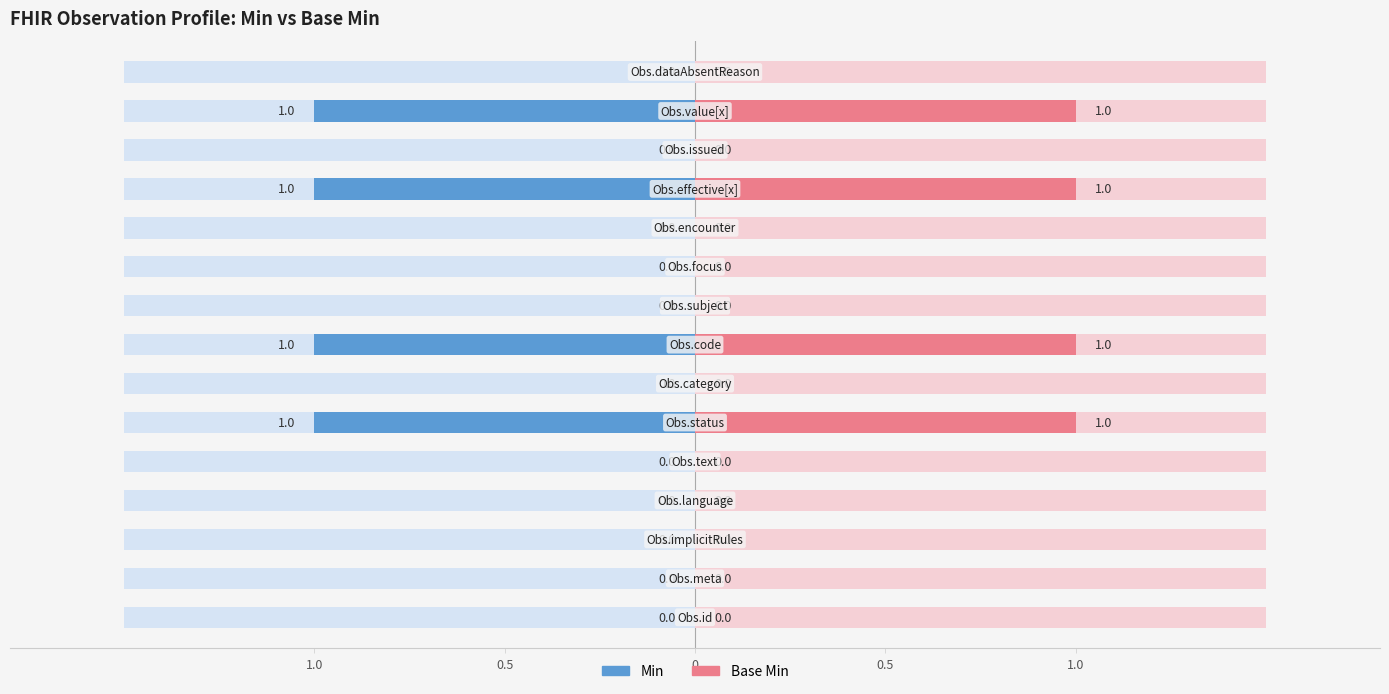

Are the bars grouped side by side (vs. stacked)?

Yes